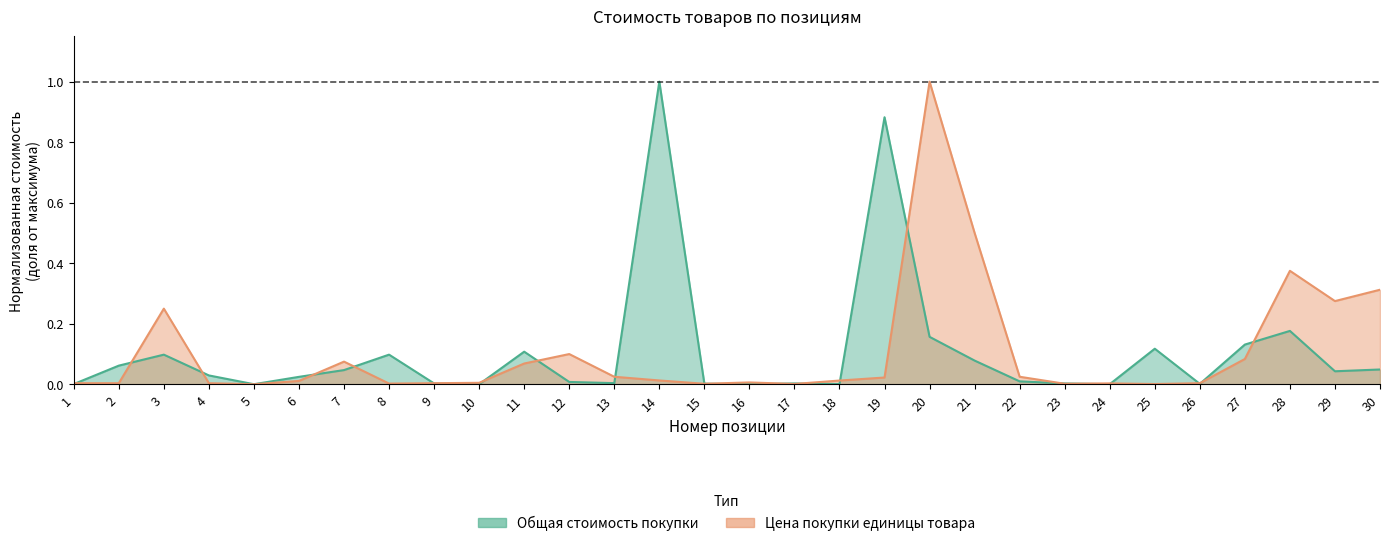

Reading left to right, transcribe all the data shown in this chart.

Общая стоимость покупки: 1=0.0	2=0.1	3=0.1	4=0.0	5=0.0	6=0.0	7=0.0	8=0.1	9=0.0	10=0.0	11=0.1	12=0.0	13=0.0	14=1.0	15=0.0	16=0.0	17=0.0	18=0.0	19=0.9	20=0.2	21=0.1	22=0.0	23=0.0	24=0.0	25=0.1	26=0.0	27=0.1	28=0.2	29=0.0	30=0.0
Цена покупки единицы товара: 1=0.0	2=0.0	3=0.2	4=0.0	5=0.0	6=0.0	7=0.1	8=0.0	9=0.0	10=0.0	11=0.1	12=0.1	13=0.0	14=0.0	15=0.0	16=0.0	17=0.0	18=0.0	19=0.0	20=1.0	21=0.5	22=0.0	23=0.0	24=0.0	25=0.0	26=0.0	27=0.1	28=0.4	29=0.3	30=0.3